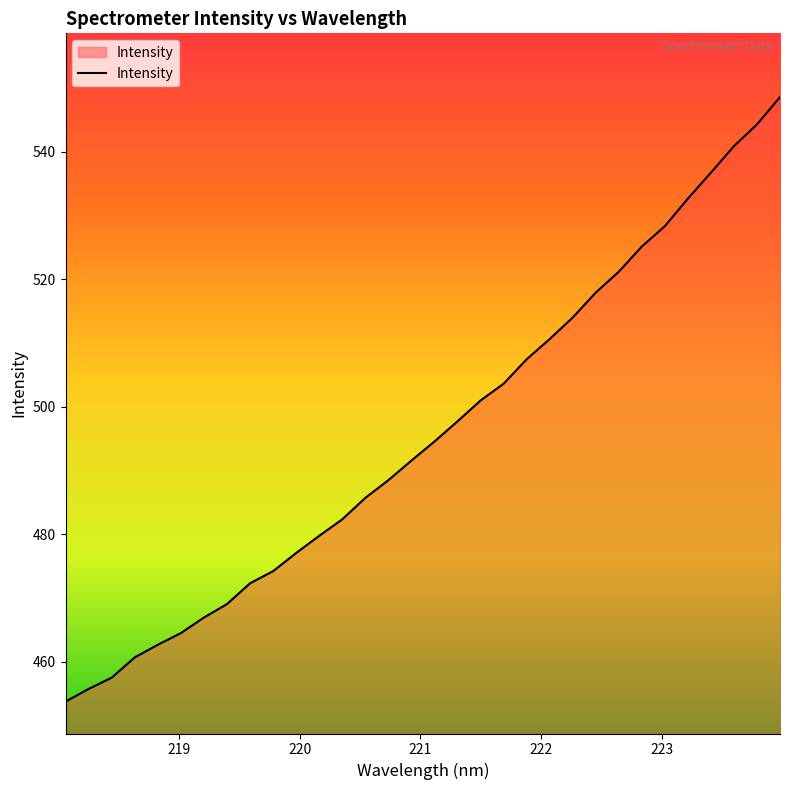

What is the difference between the maximum and minimum values?

94.9